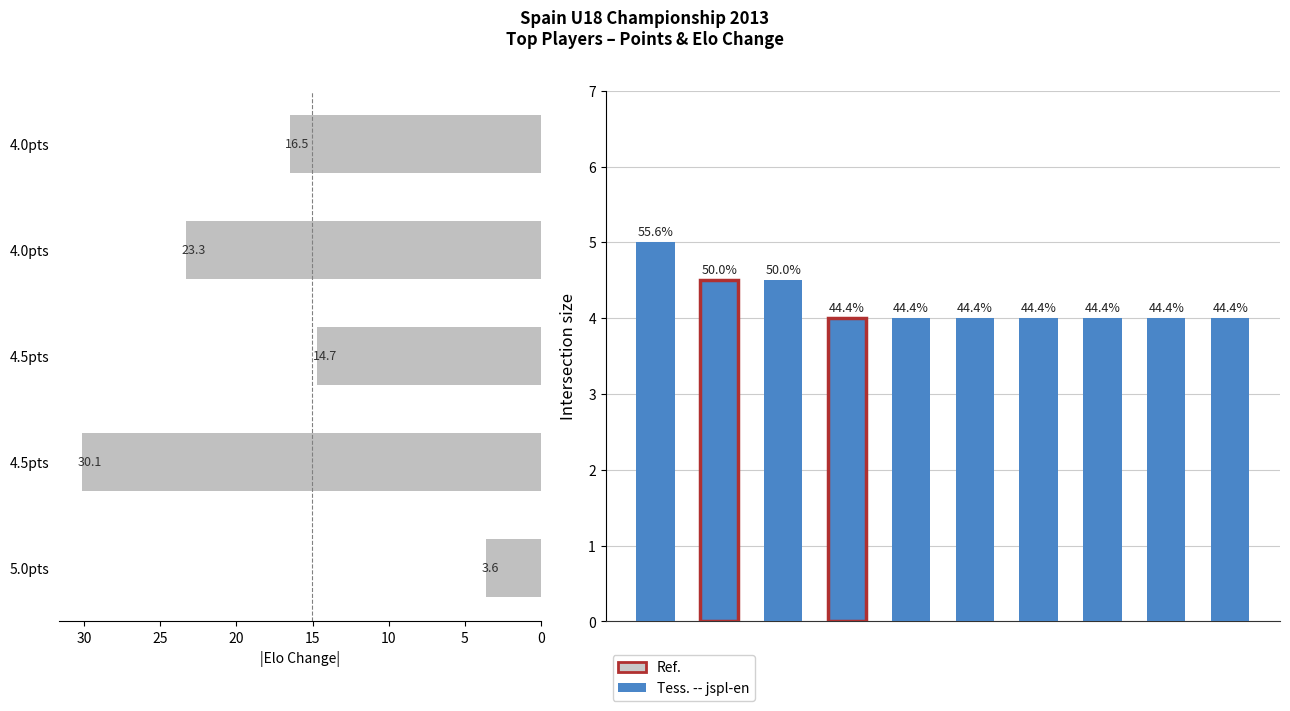

What is the value of the 3rd bar from the left?

14.7